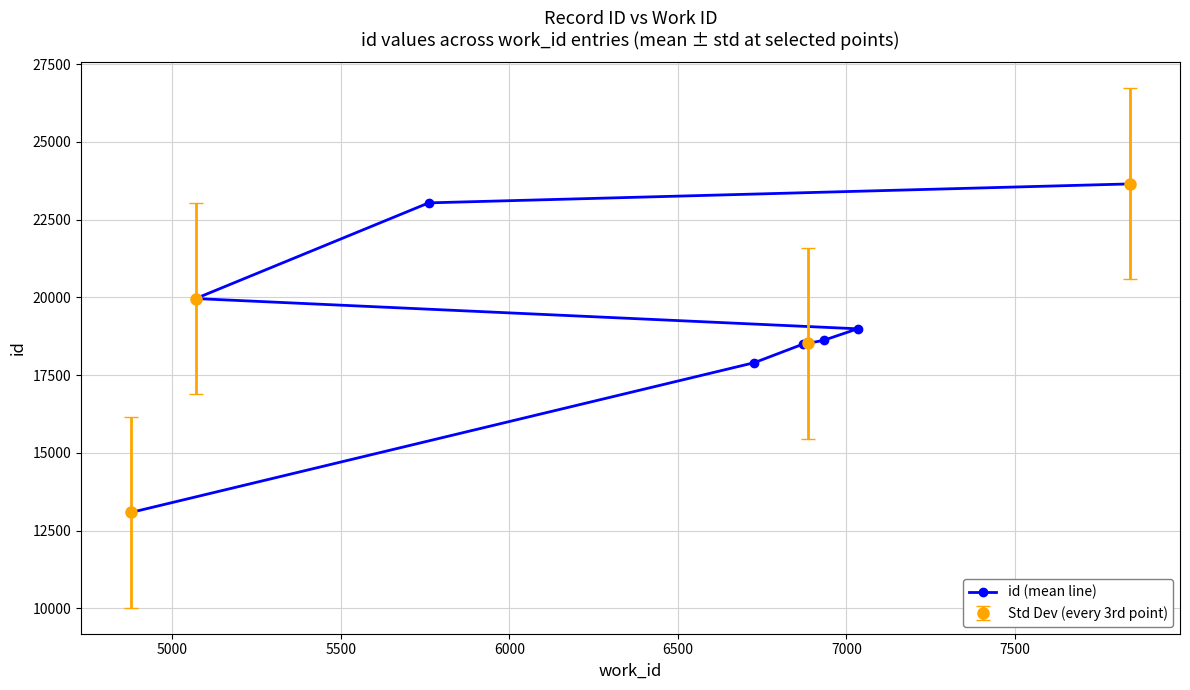

What is the value of the Std Dev (every 3rd point) point at the 2nd from the left?

19961